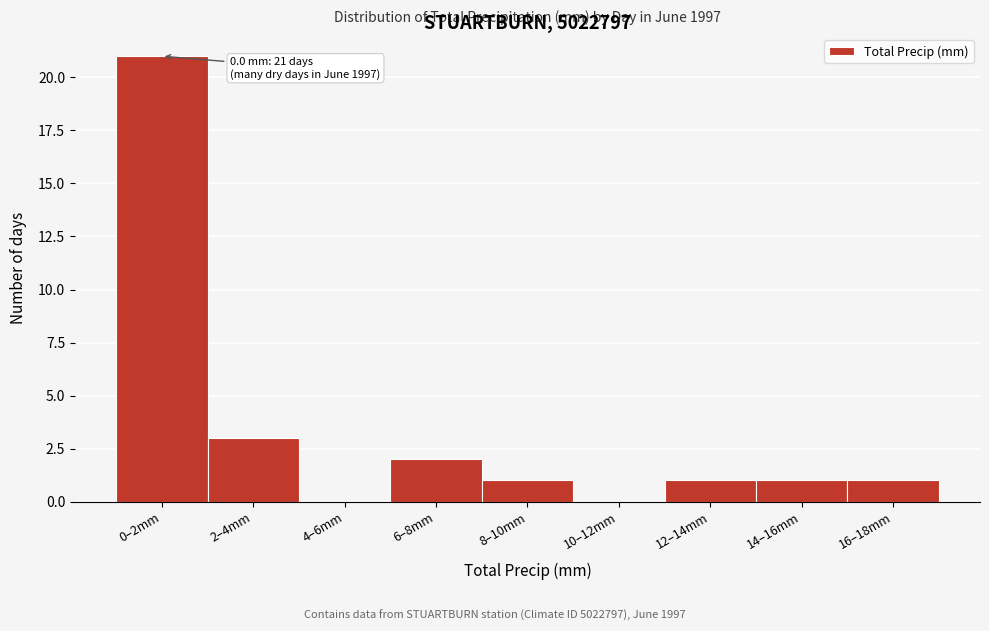

Reading left to right, what are all the values shown in this chart?

0–2mm=21	2–4mm=3	4–6mm=0	6–8mm=2	8–10mm=1	10–12mm=0	12–14mm=1	14–16mm=1	16–18mm=1